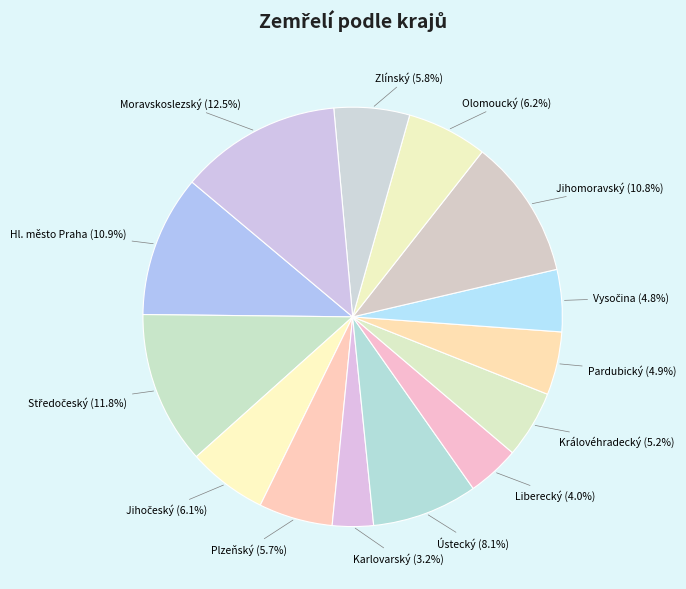

Count the number of slices in the pie.

14